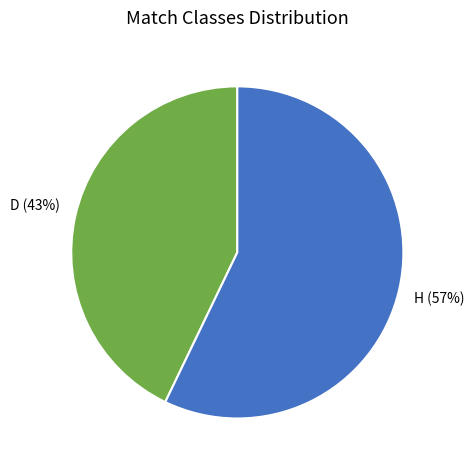

Which has a higher value, H or D?

H